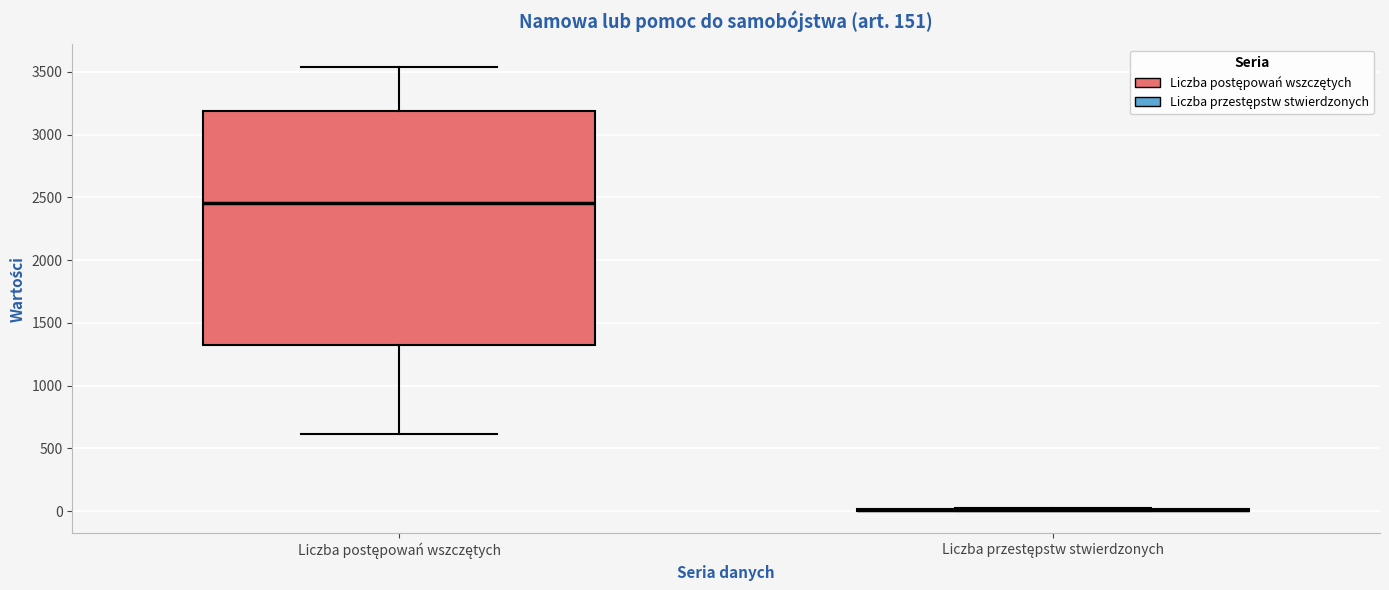

Comparing the boxes themselves (not the whiskers), which one is the tallest?

Liczba postępowań wszczętych